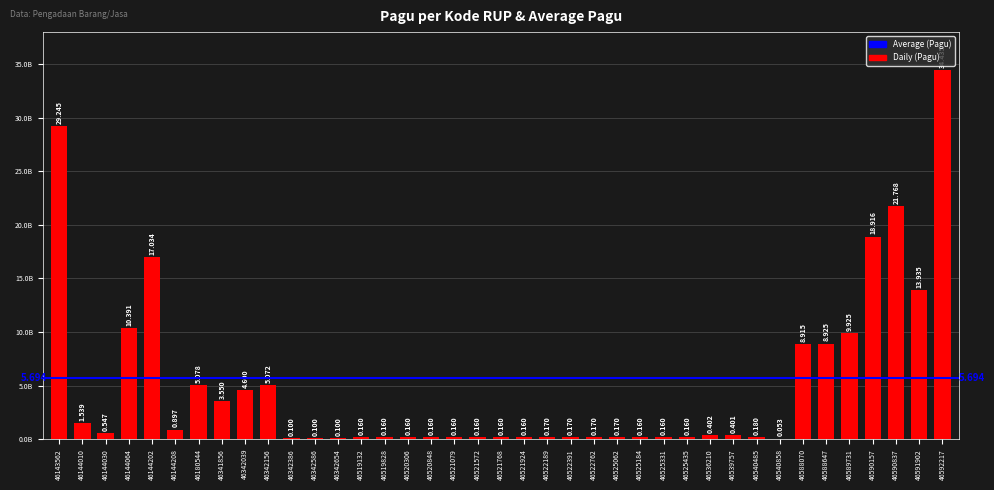

How many data points does each series have?

39